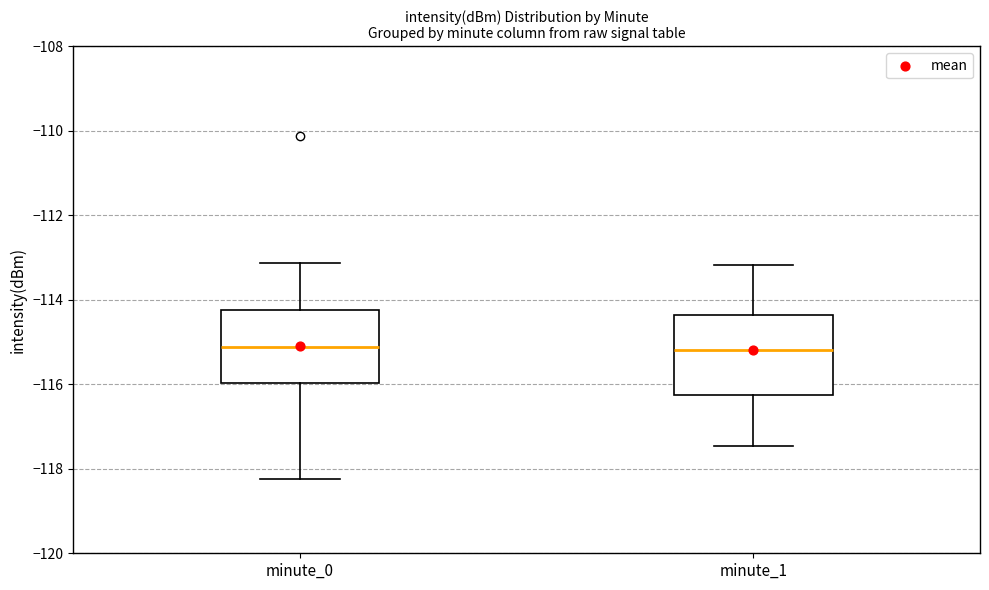

Reading left to right, transcribe this box plot: for each box, give where its median line is, the range the box spans, and where its two whiskers end, as read against the y-axis. The values are not printed on the chart, so give them approximately, as read against the axis.

minute_0: median -115.2, box -116.0 to -114.2, whiskers -118.2 to -113.2
minute_1: median -115.2, box -116.2 to -114.4, whiskers -117.4 to -113.2